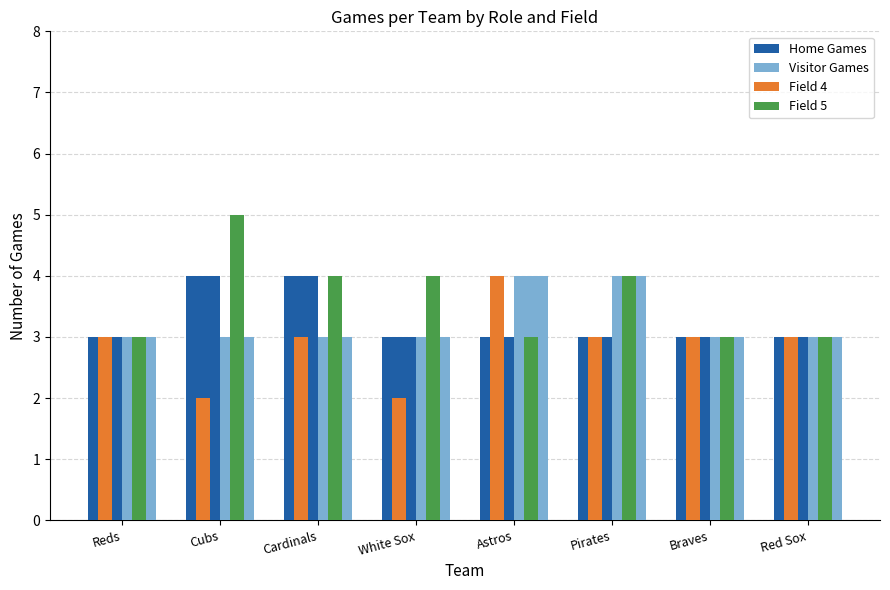

What is the value of the Field 4 bar at the 5th from the left?

4